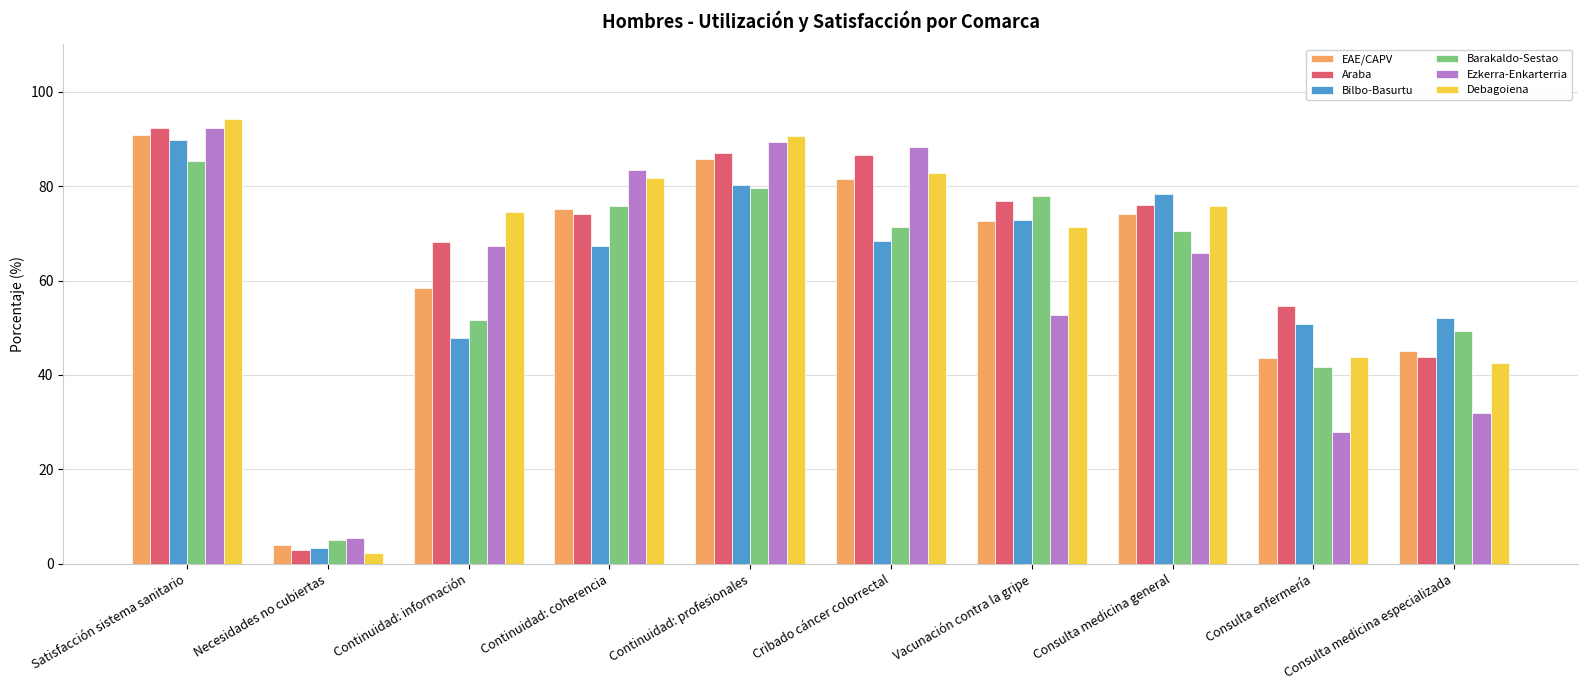

The EAE/CAPV series shows 75.1 at Continuidad: coherencia. True or false?

True